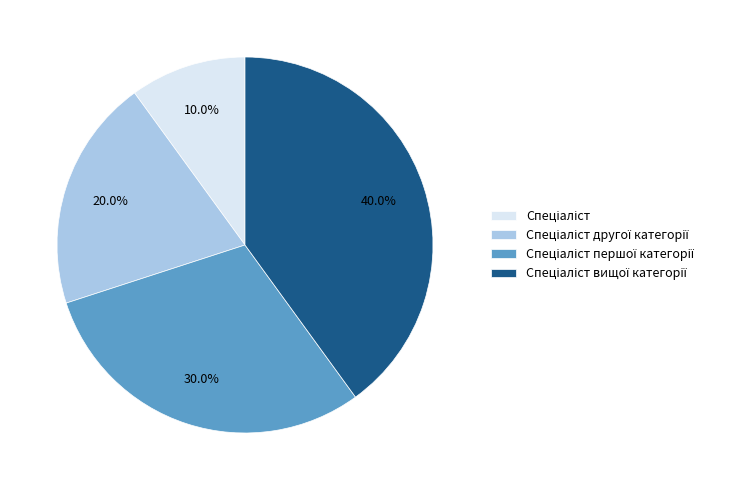

Does any single category account for the majority?

No